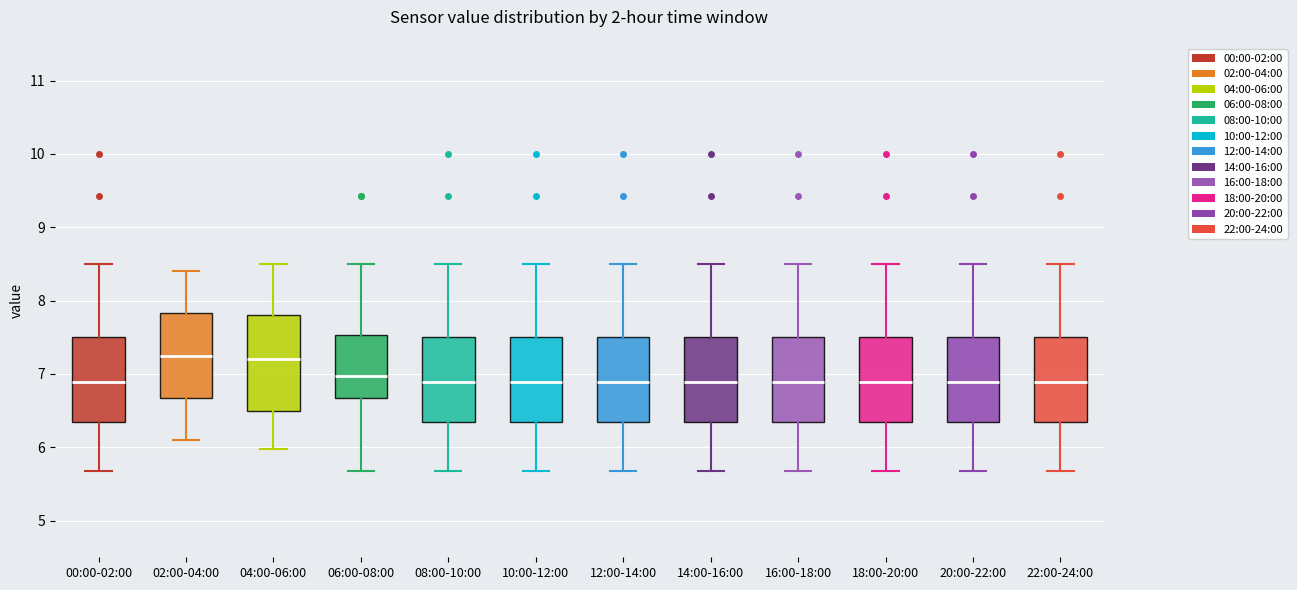

Reading left to right, transcribe this box plot: for each box, give where its median line is, the range the box spans, and where its two whiskers end, as read against the y-axis. The values are not printed on the chart, so give them approximately, as read against the axis.

00:00-02:00: median 6.9, box 6.3 to 7.5, whiskers 5.7 to 8.5
02:00-04:00: median 7.3, box 6.7 to 7.8, whiskers 6.1 to 8.4
04:00-06:00: median 7.2, box 6.5 to 7.8, whiskers 6.0 to 8.5
06:00-08:00: median 7.0, box 6.7 to 7.5, whiskers 5.7 to 8.5
08:00-10:00: median 6.9, box 6.3 to 7.5, whiskers 5.7 to 8.5
10:00-12:00: median 6.9, box 6.3 to 7.5, whiskers 5.7 to 8.5
12:00-14:00: median 6.9, box 6.3 to 7.5, whiskers 5.7 to 8.5
14:00-16:00: median 6.9, box 6.3 to 7.5, whiskers 5.7 to 8.5
16:00-18:00: median 6.9, box 6.3 to 7.5, whiskers 5.7 to 8.5
18:00-20:00: median 6.9, box 6.3 to 7.5, whiskers 5.7 to 8.5
20:00-22:00: median 6.9, box 6.3 to 7.5, whiskers 5.7 to 8.5
22:00-24:00: median 6.9, box 6.3 to 7.5, whiskers 5.7 to 8.5